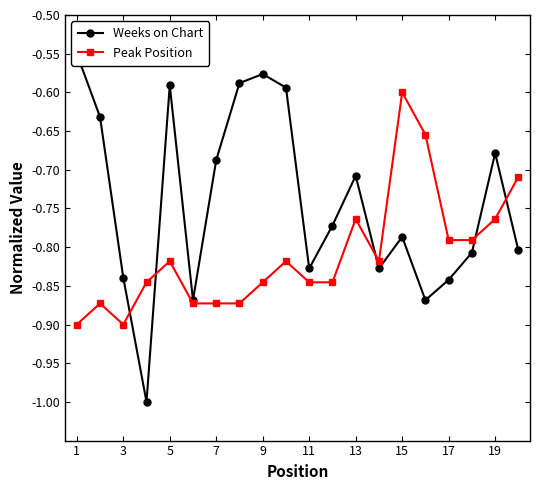

At which category does Peak Position reach its first local valley?

3